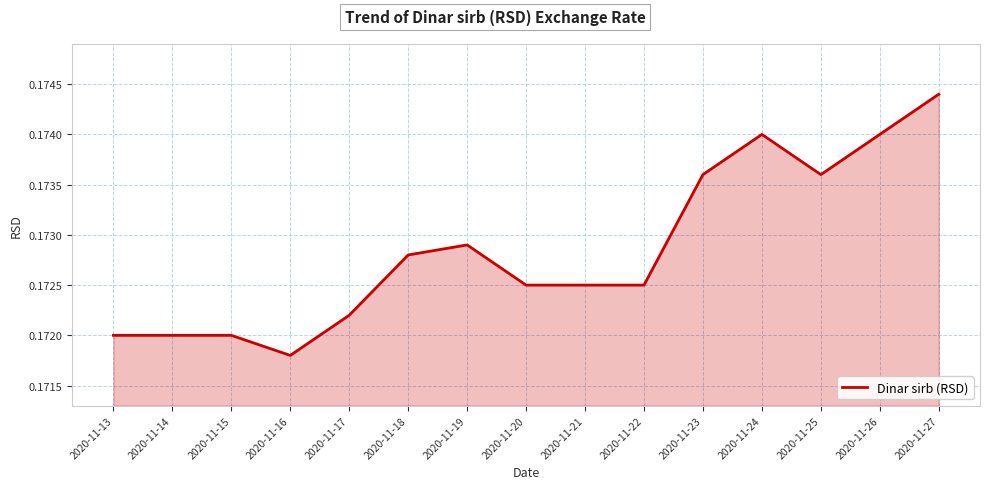

Which has a higher value, 2020-11-26 or 2020-11-14?

2020-11-26